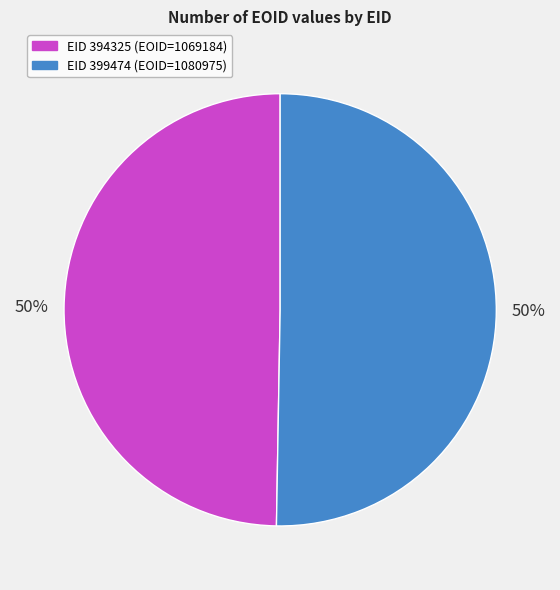

To the nearest percent, what is the average slice percentage?

50%